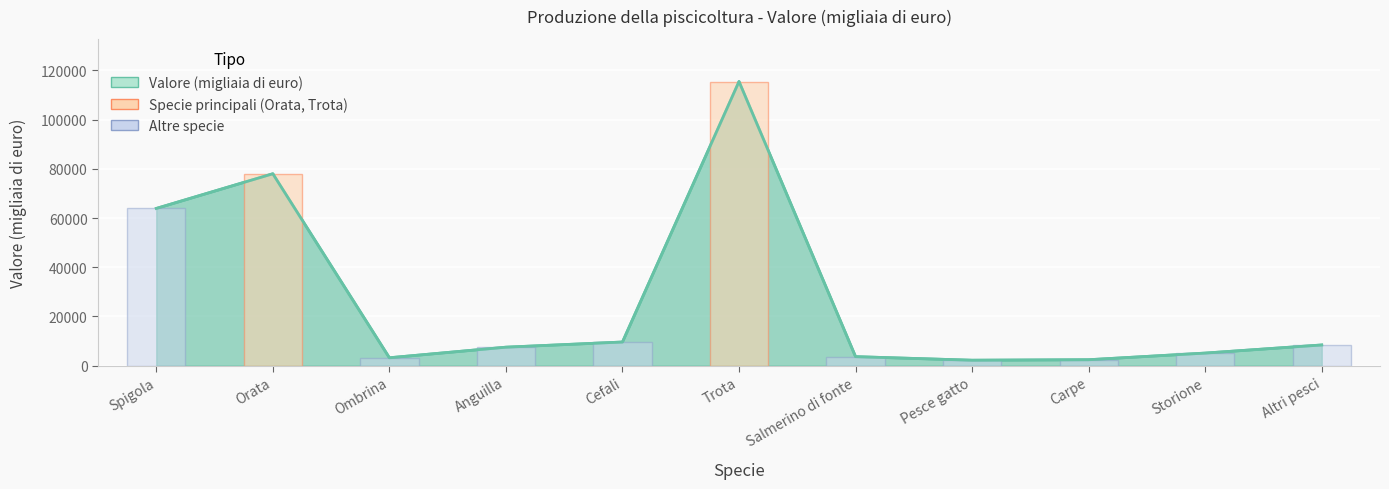

Where does the data first go above 7500?

Spigola